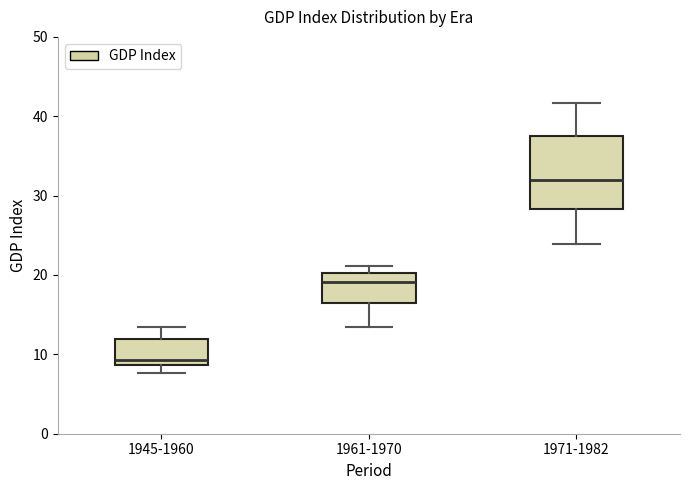

Reading left to right, read every box against the y-axis: the position of its median line, the range the box covers, and the ends of its whiskers. The values are not printed on the chart, so give them approximately, as read against the axis.

1945-1960: median 9 (just above the box's lower edge), box 9 to 12, whiskers 8 to 13
1961-1970: median 19, box 16 to 20, whiskers 13 to 21
1971-1982: median 32, box 28 to 38, whiskers 24 to 42